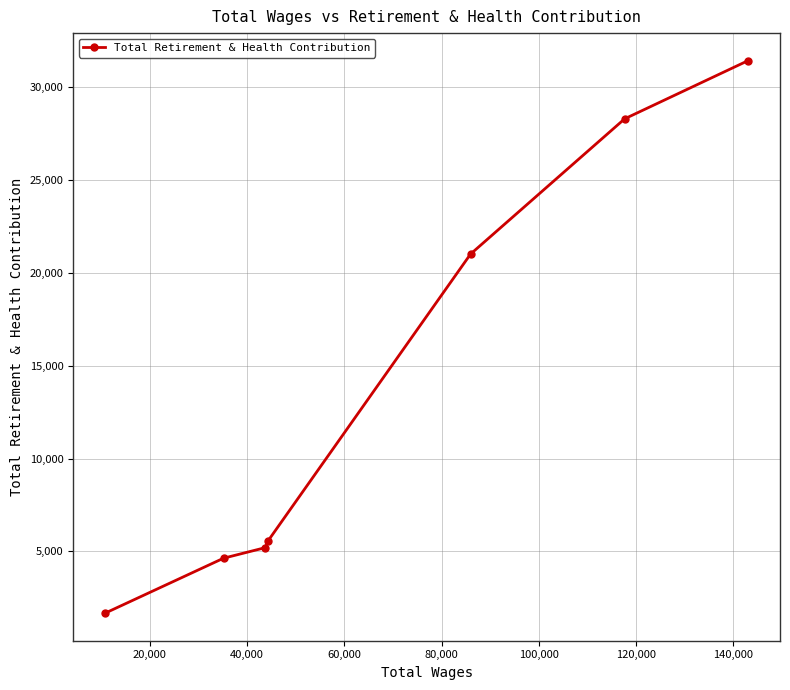

What is the minimum value shown in the chart?

1673